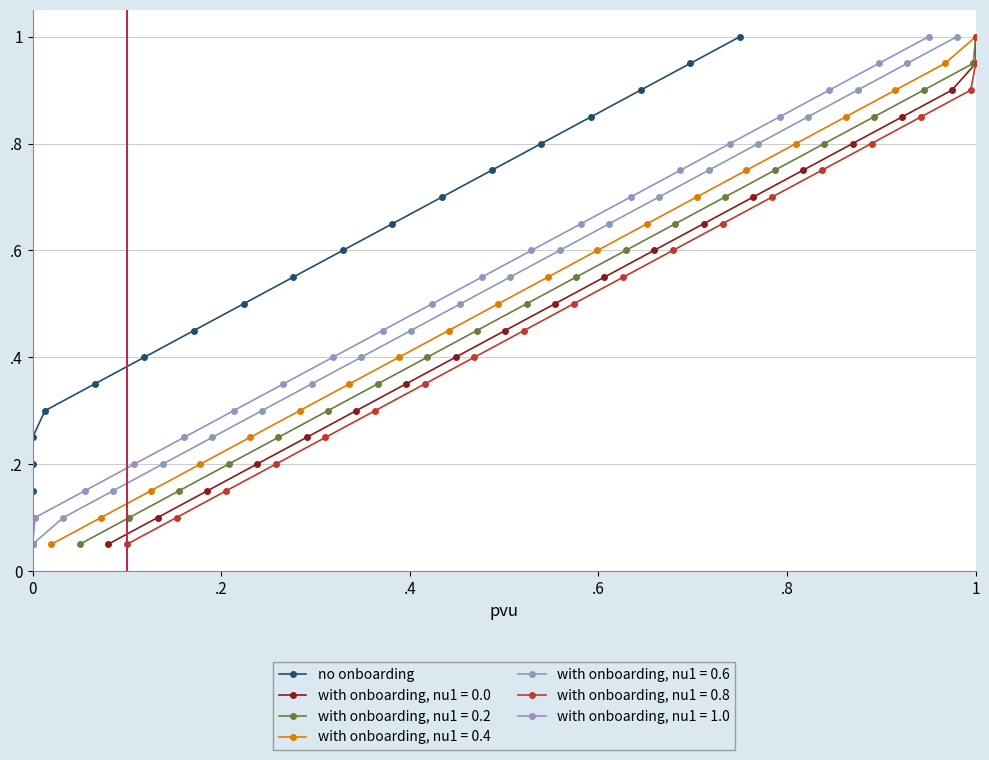

True or false: the data has more than 0 interior local peaks.

False